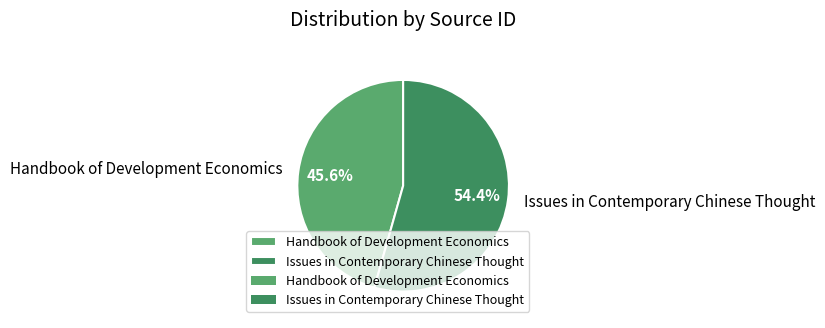

What is the largest slice in the pie chart?

Issues in Contemporary Chinese Thought